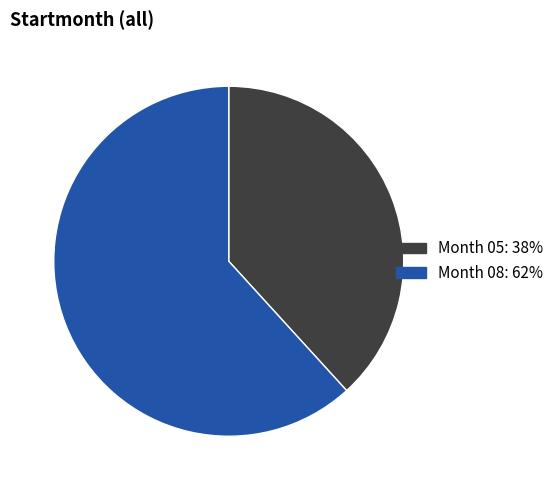

Is there any slice that represents more than half of the pie?

Yes